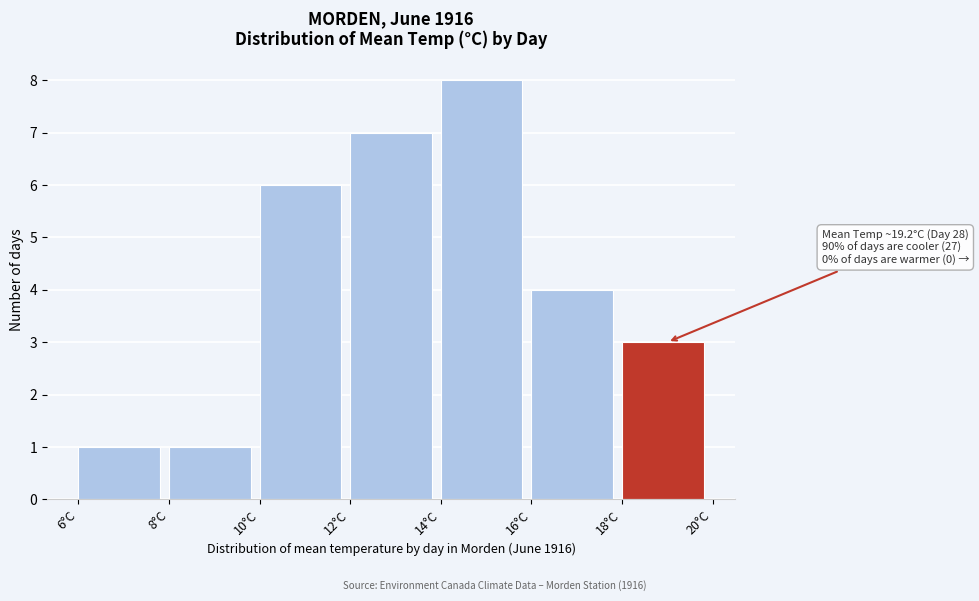

Over which range of the x-axis is the bar tallest?

14 to 16